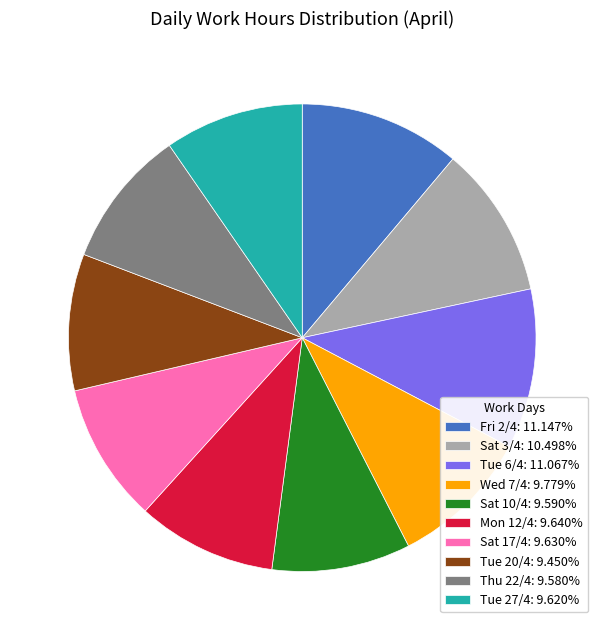

How many slices are in this pie chart?

10